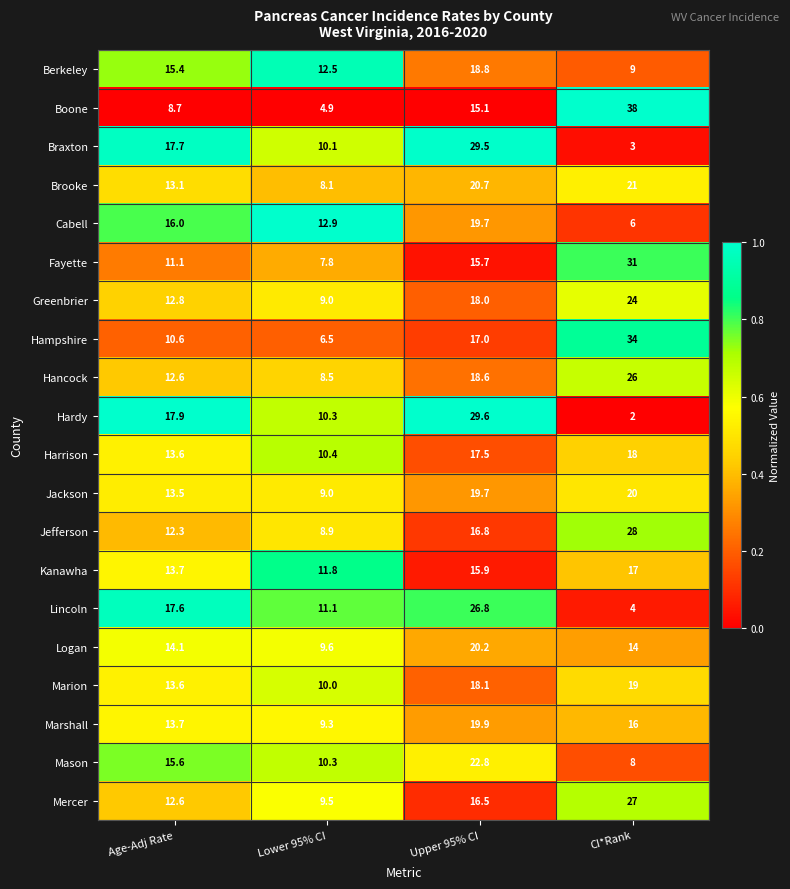

At which label does Jackson reach its minimum?

Lower 95% CI